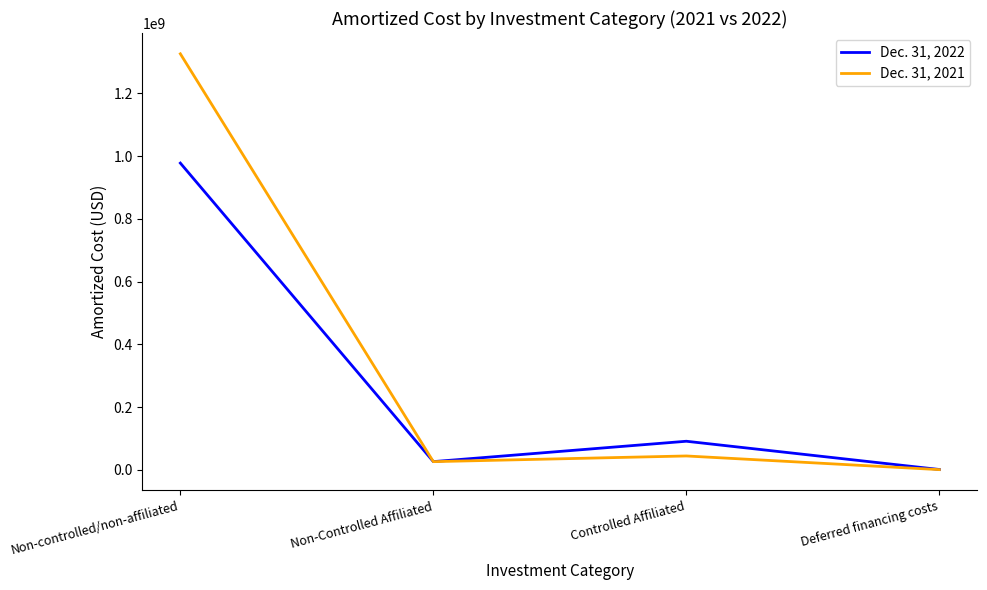

Which series has the largest total across all categories?

Dec. 31, 2021